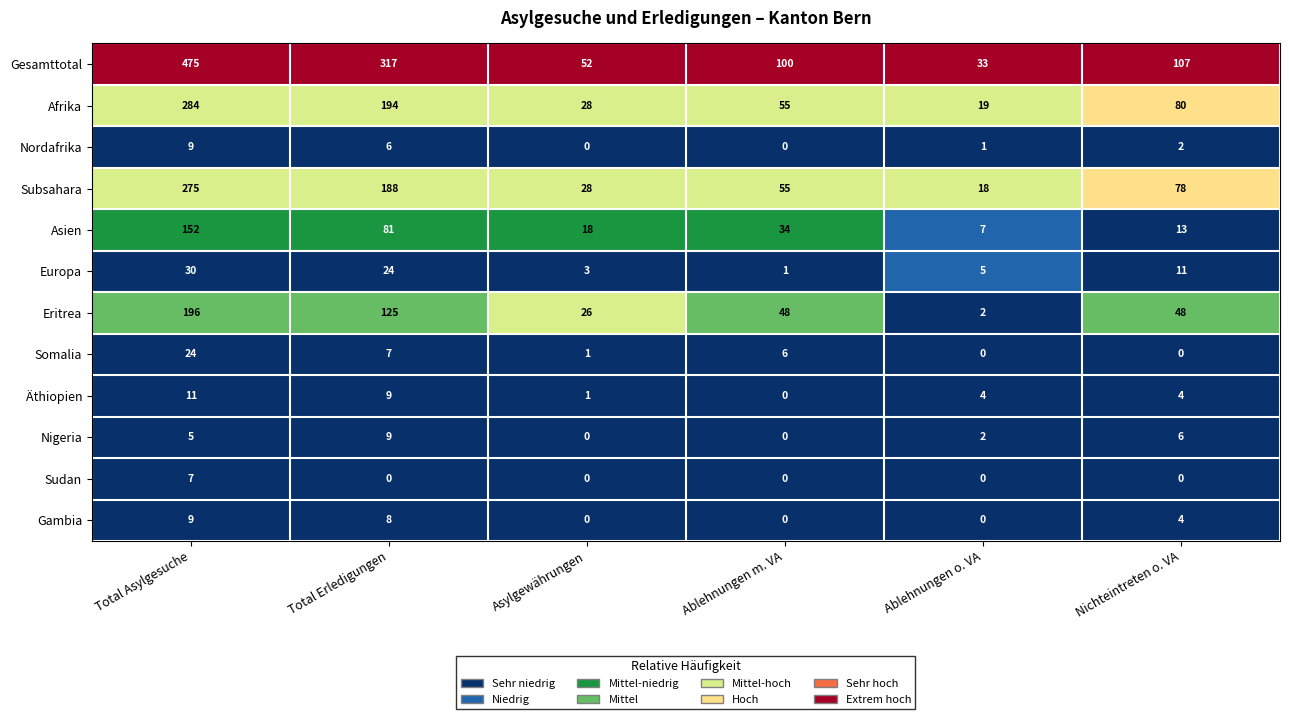

What is the difference between the Asien values at Asylgewährungen and Total Asylgesuche?

134